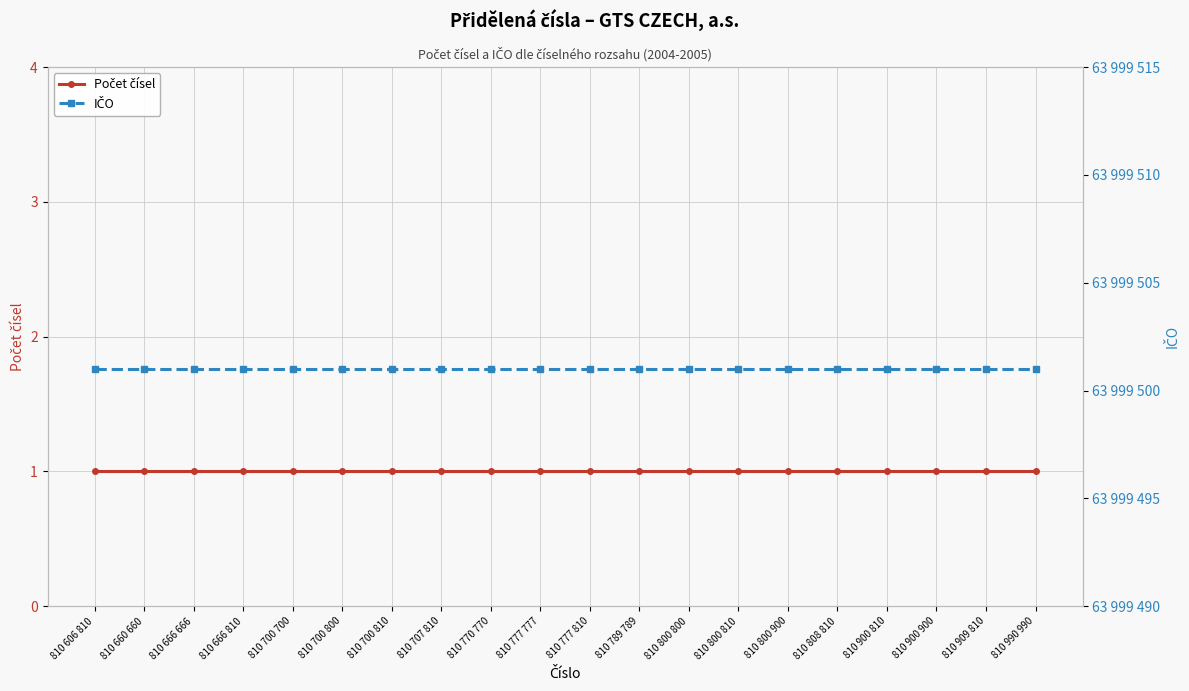

True or false: IČO has a value of 111048278 at 810 800 810.

False